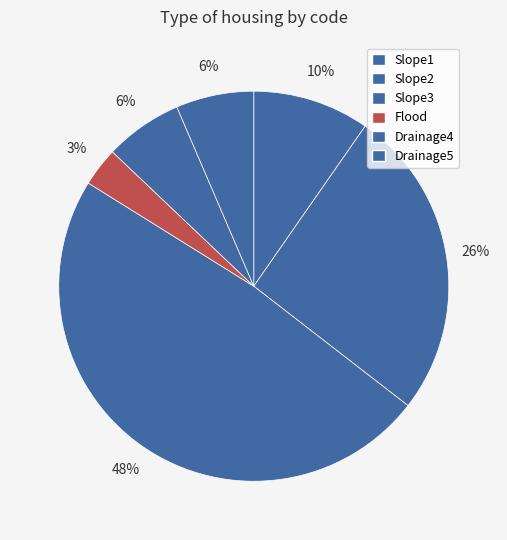

Which category has the biggest portion of the pie?

Slope3